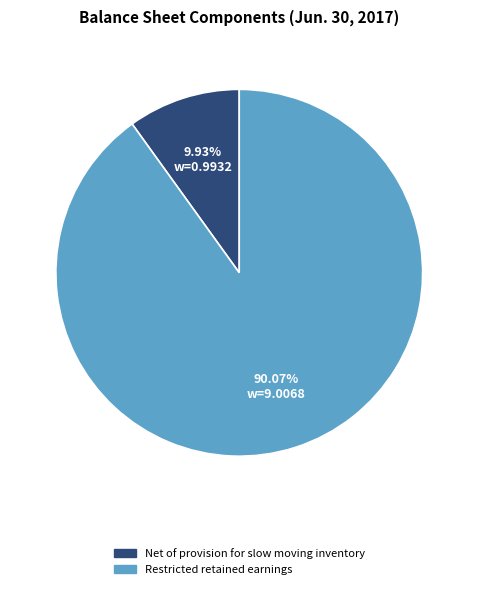

How many segments does this pie chart have?

2